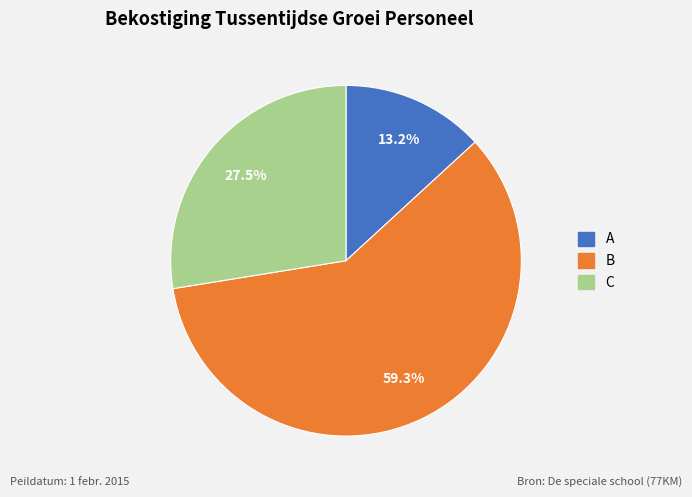

Rank the categories by value from highest to lowest.

B, C, A